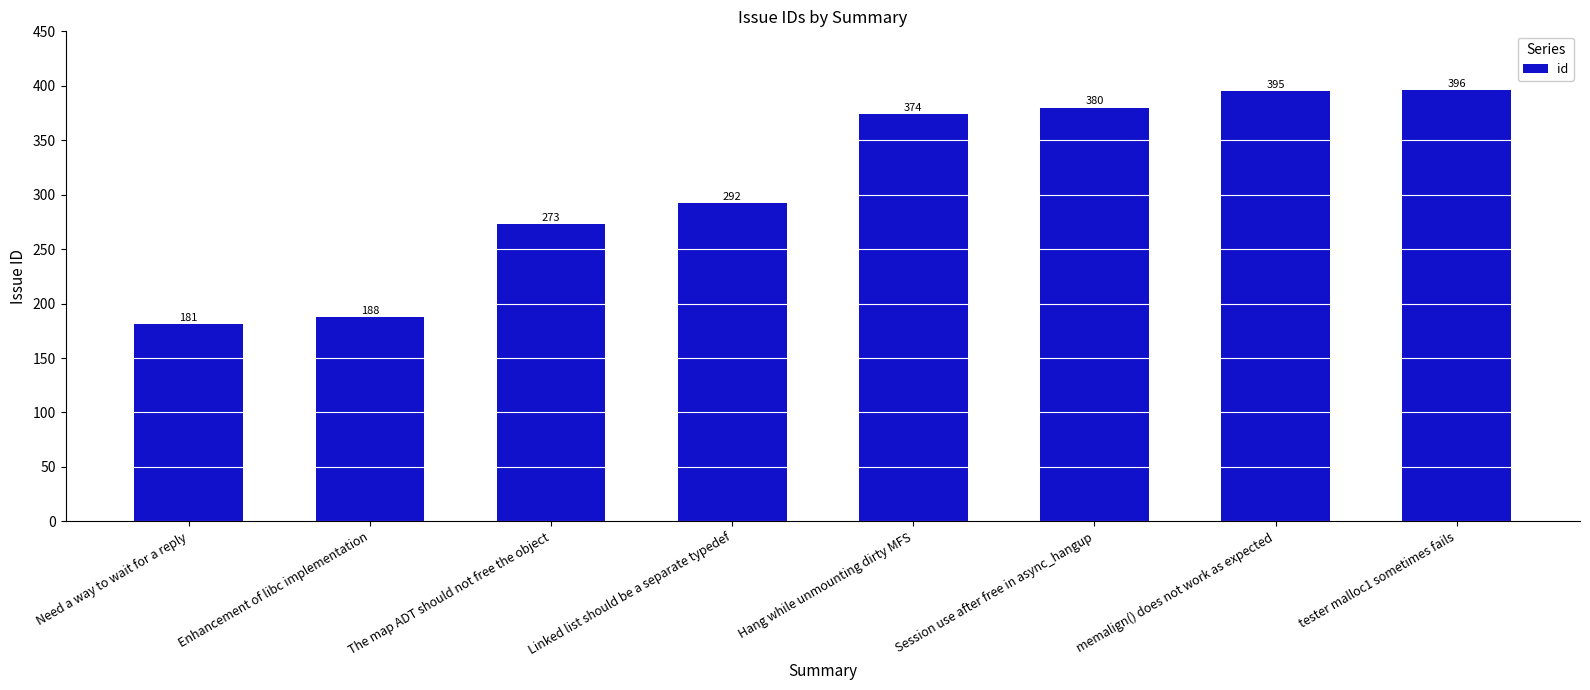

What is the average value?

310